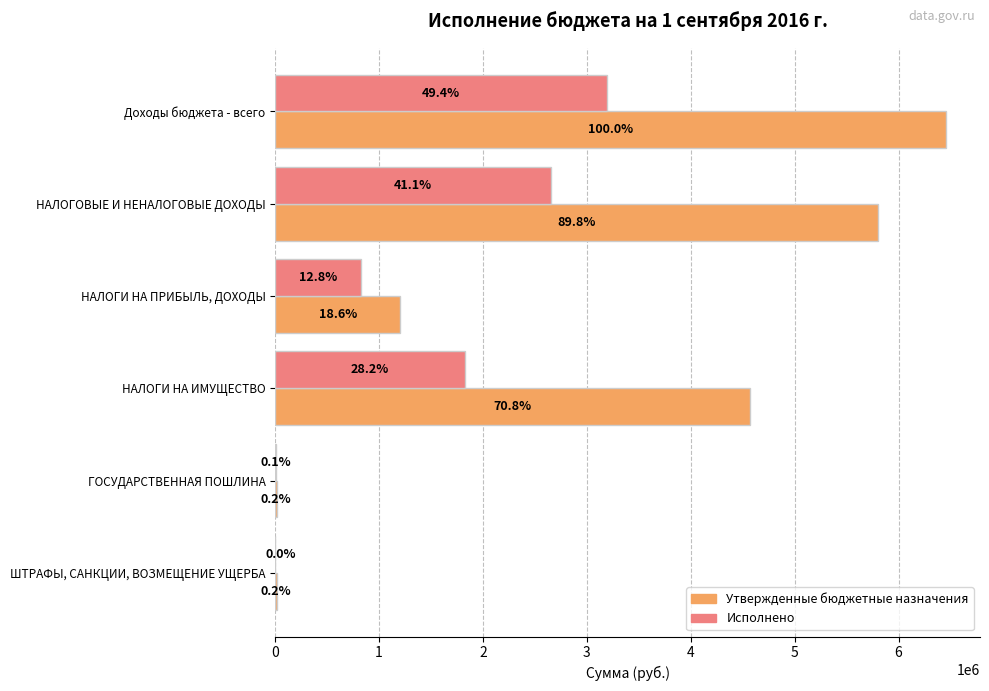

What are all the series names shown in the legend?

Утвержденные бюджетные назначения, Исполнено